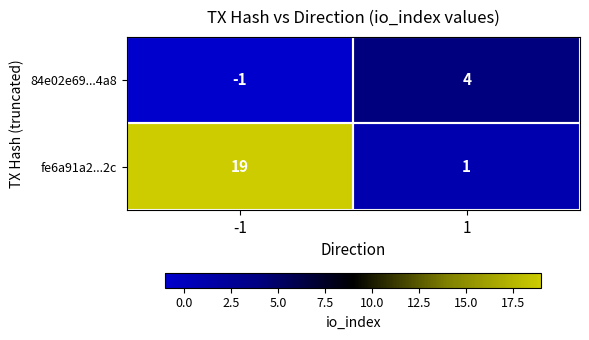

What is the total value across all series at 1?

5